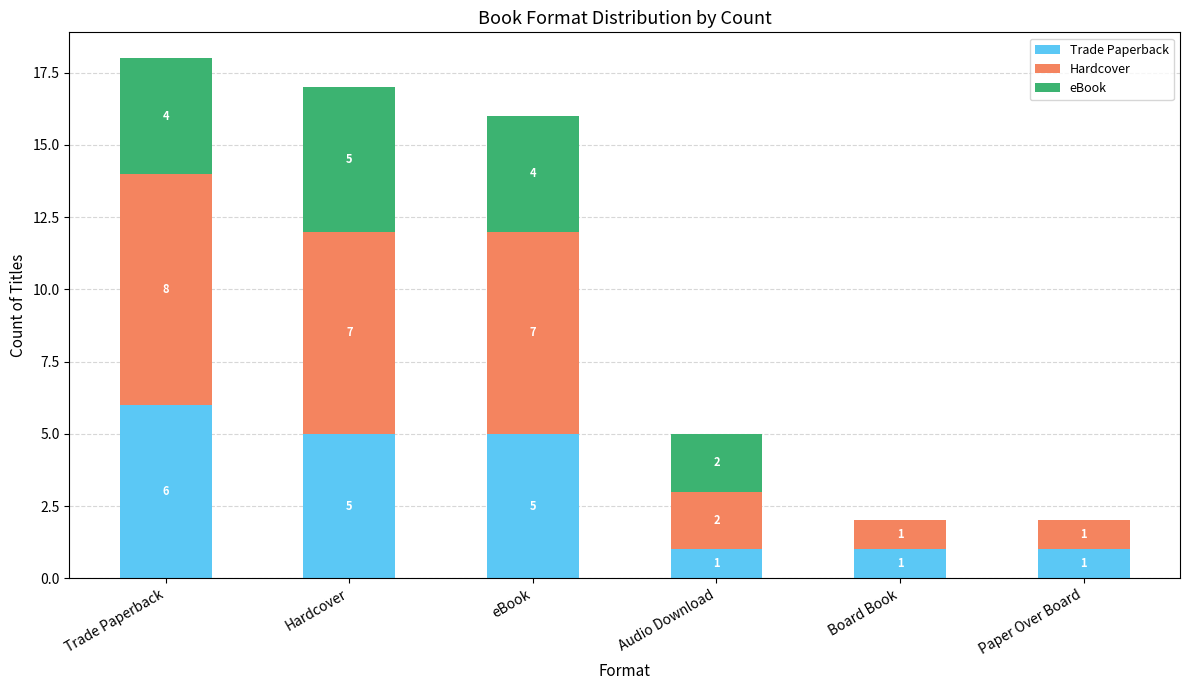

At which category is the sum across all series the highest?

Trade Paperback